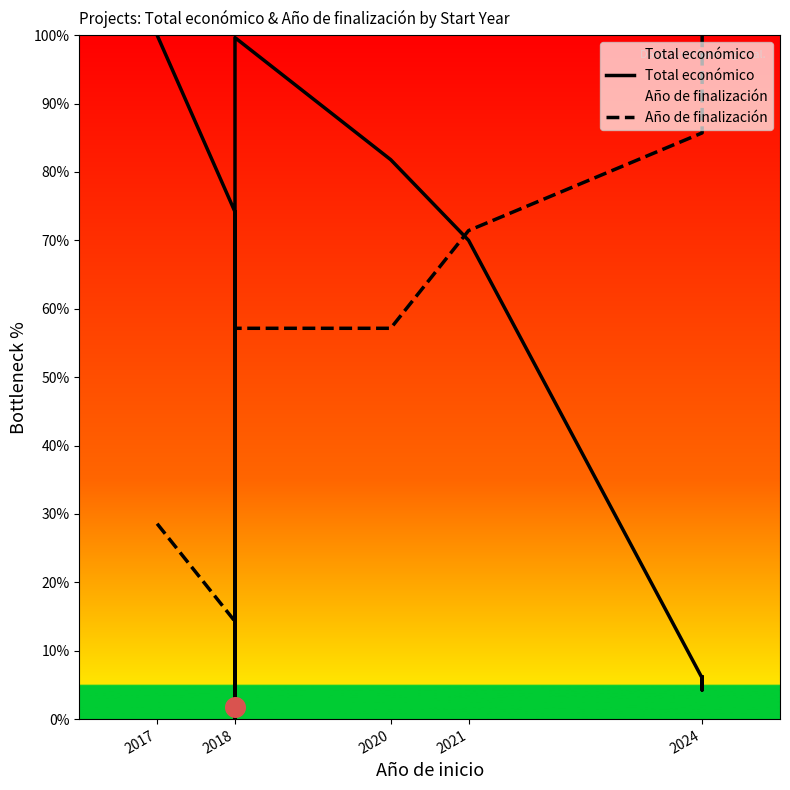

At how many categories does at least one series exceed 49?

9